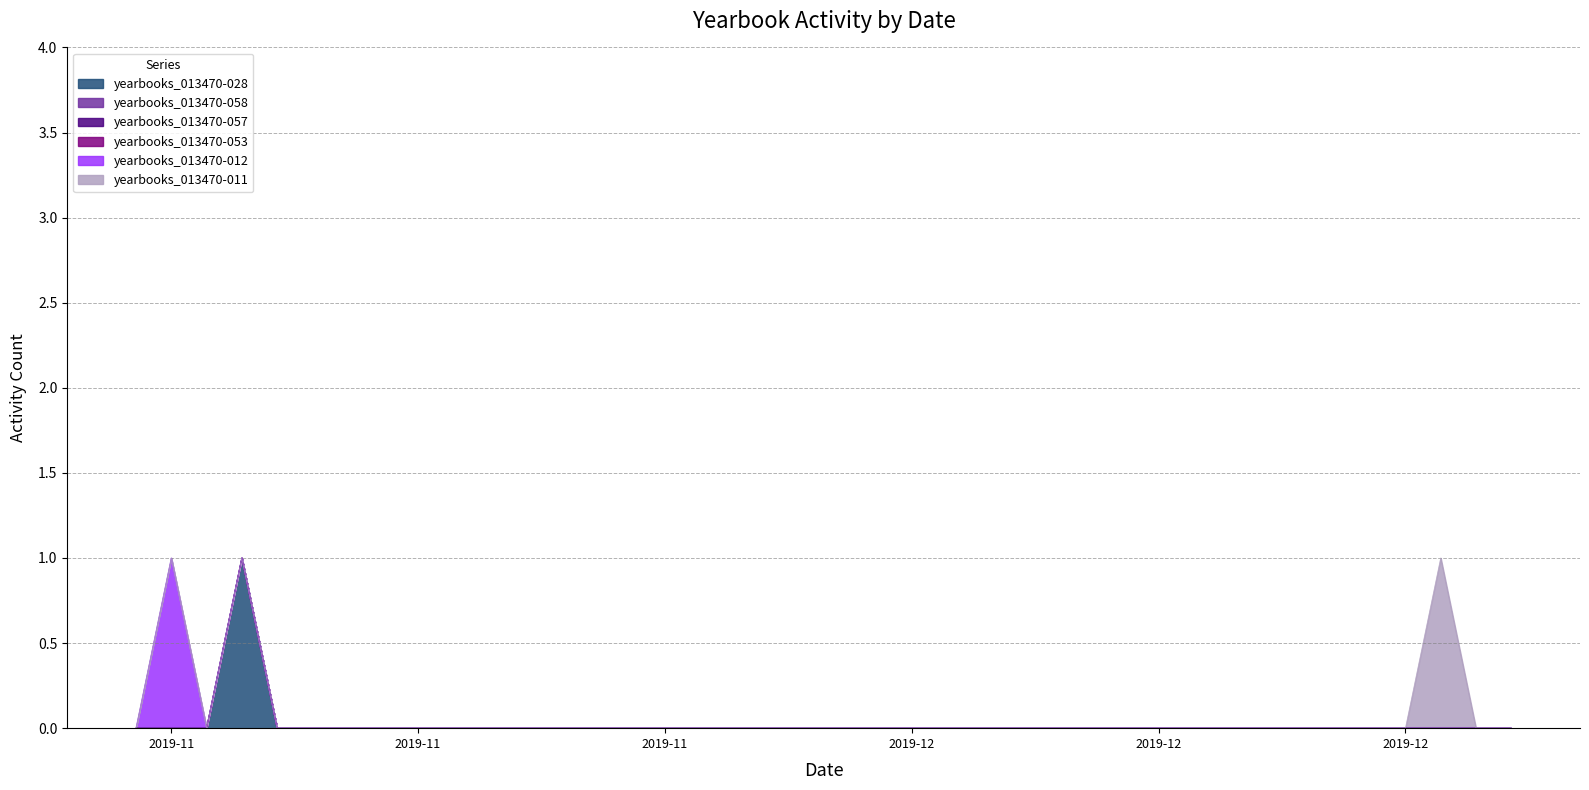

At which category does yearbooks_013470-012 reach its first local peak?

2019-11-12